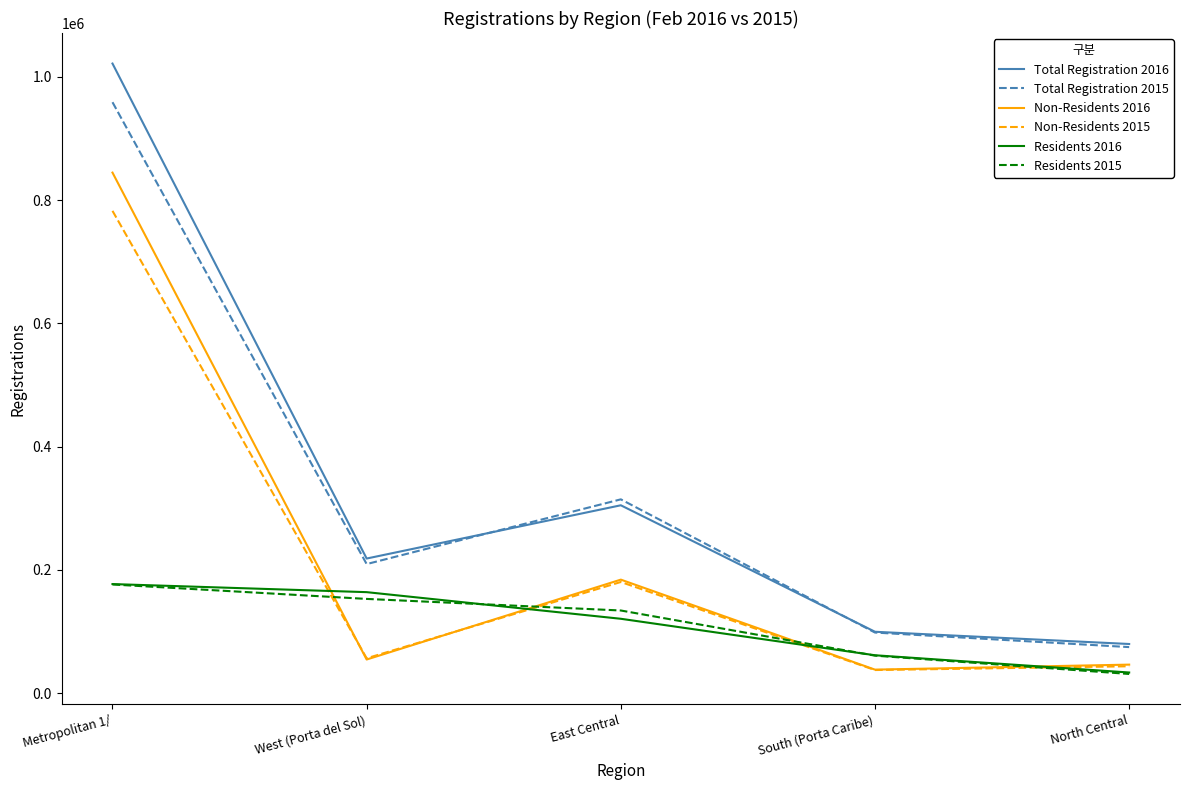

What is the maximum value for Residents 2015?

176303